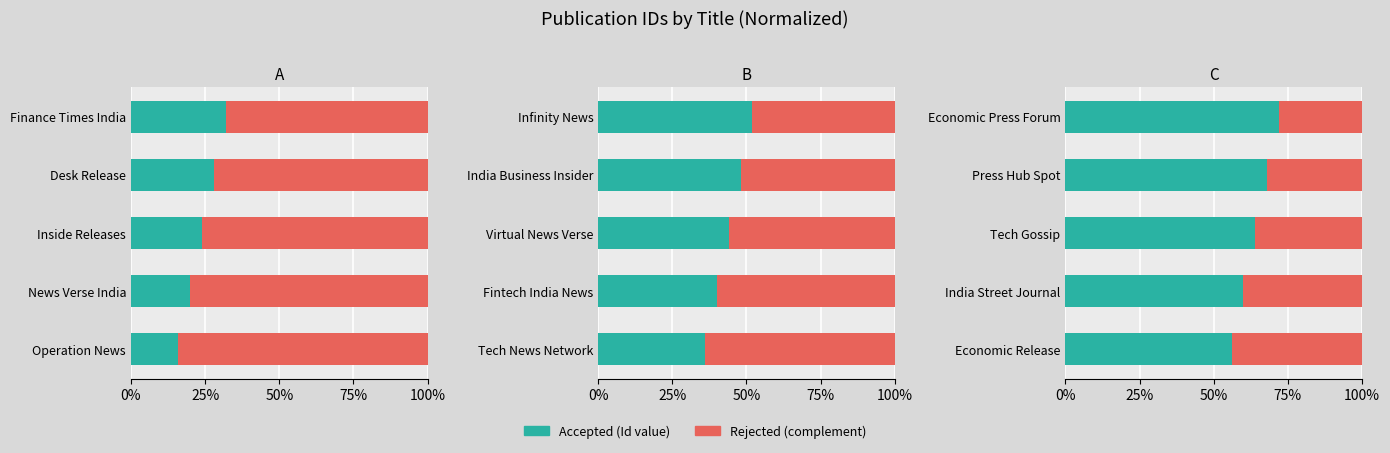

Which has a higher value, Economic Press Forum or Tech Gossip?

Economic Press Forum